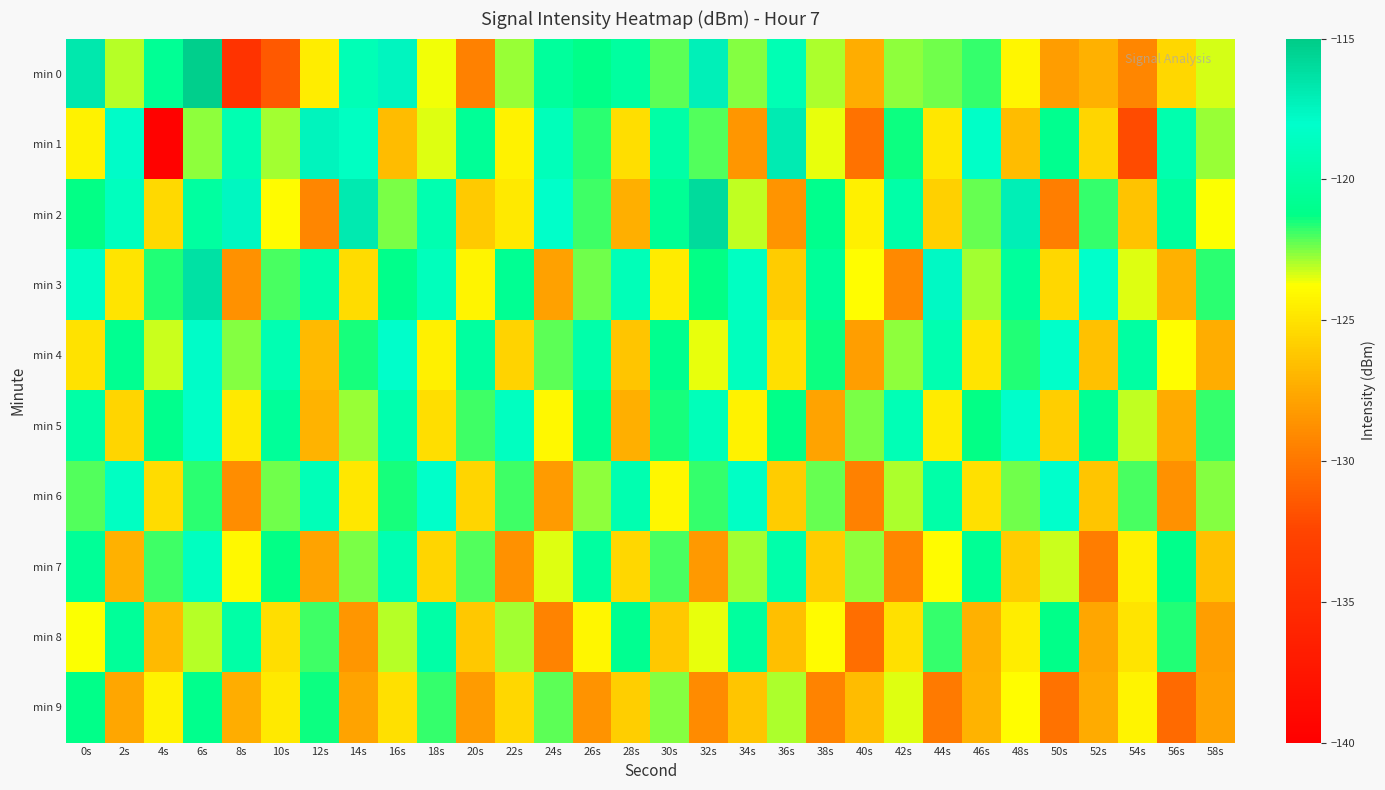

Which series has the largest range (max minus min)?

min 1